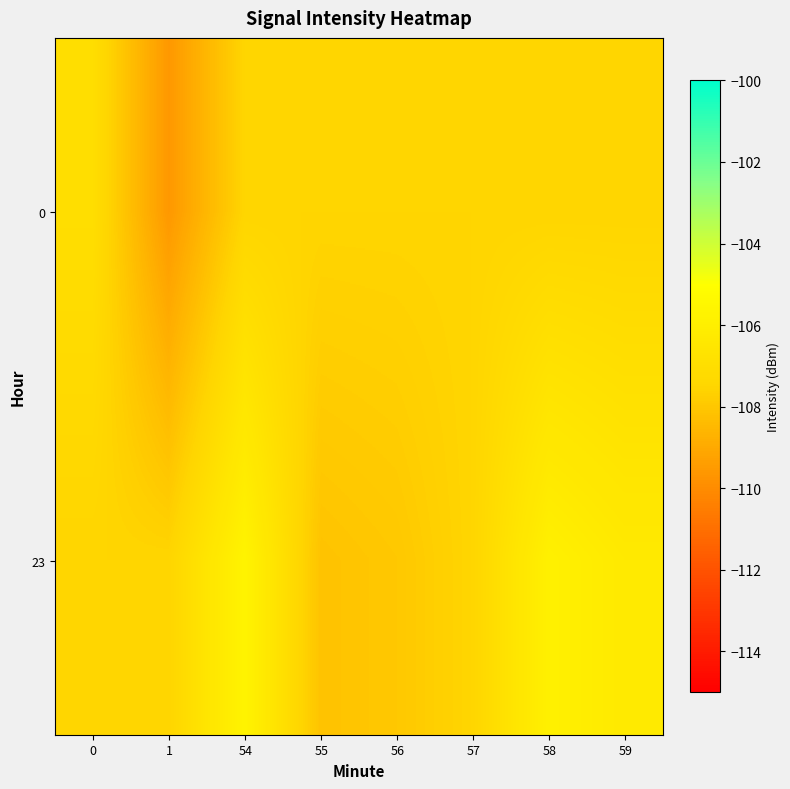

How many data points does each series have?

8